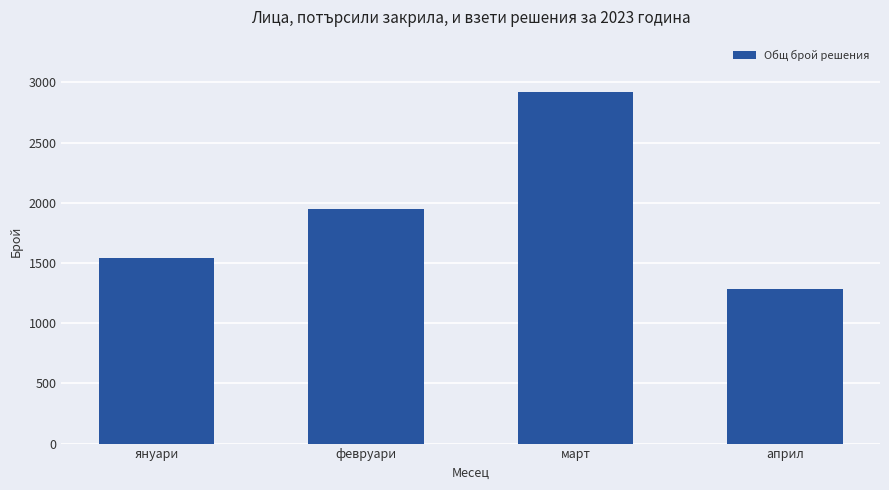

Which category has the highest value across all series?

март